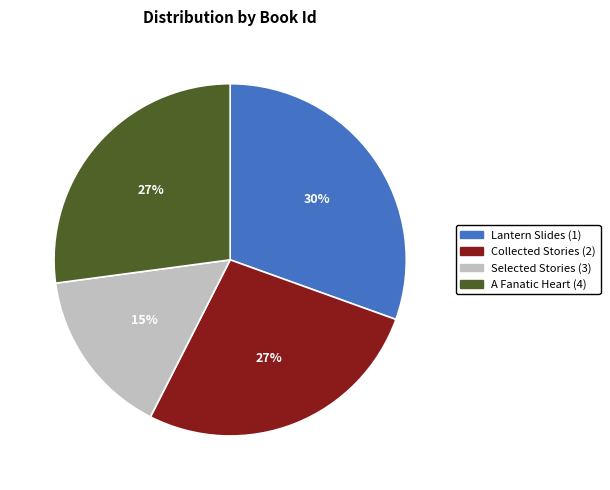

Approximately how many times larger is the value at Lantern Slides (1) compared to A Fanatic Heart (4)?

1.1